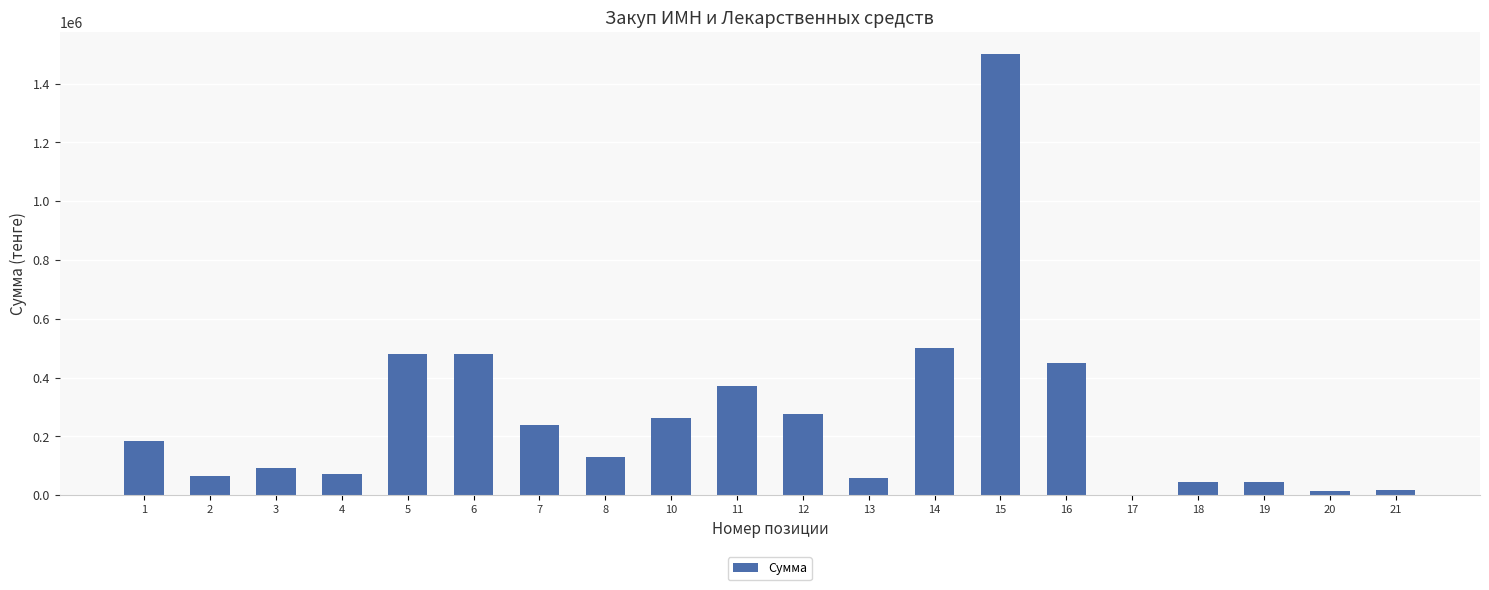

Are the bars grouped side by side (vs. stacked)?

No